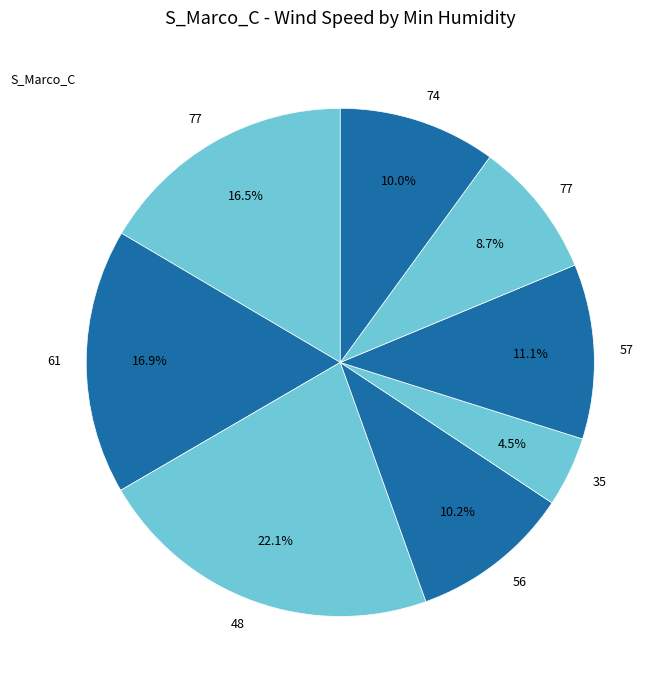

Count the number of slices in the pie.

8